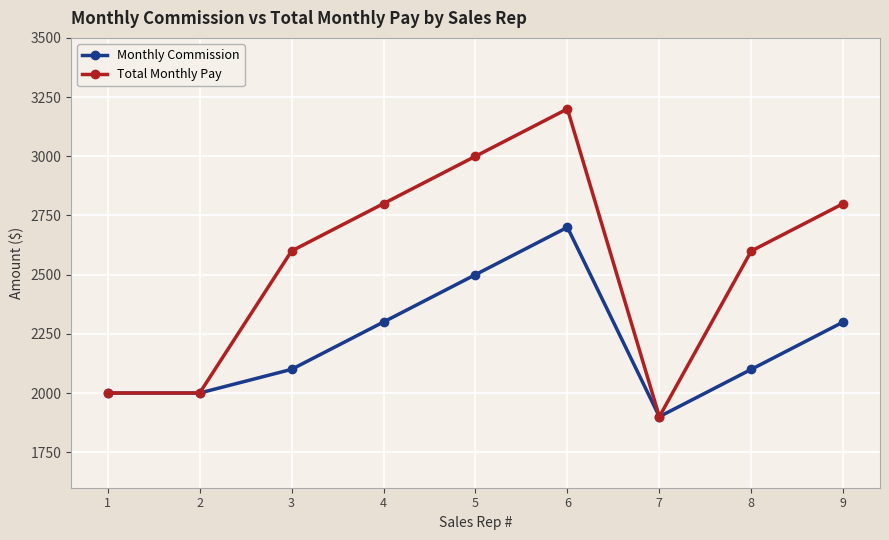

List the series in order of their peak value, highest first.

Total Monthly Pay, Monthly Commission